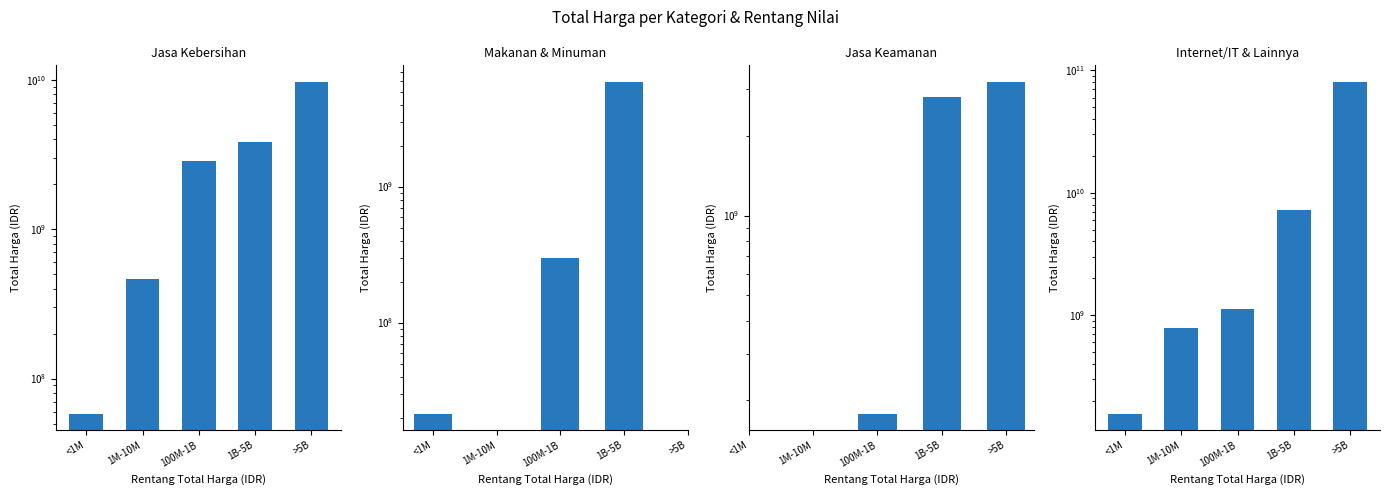

What is the difference between the maximum and minimum values in the Internet/IT & Lainnya series?

80385435170.0